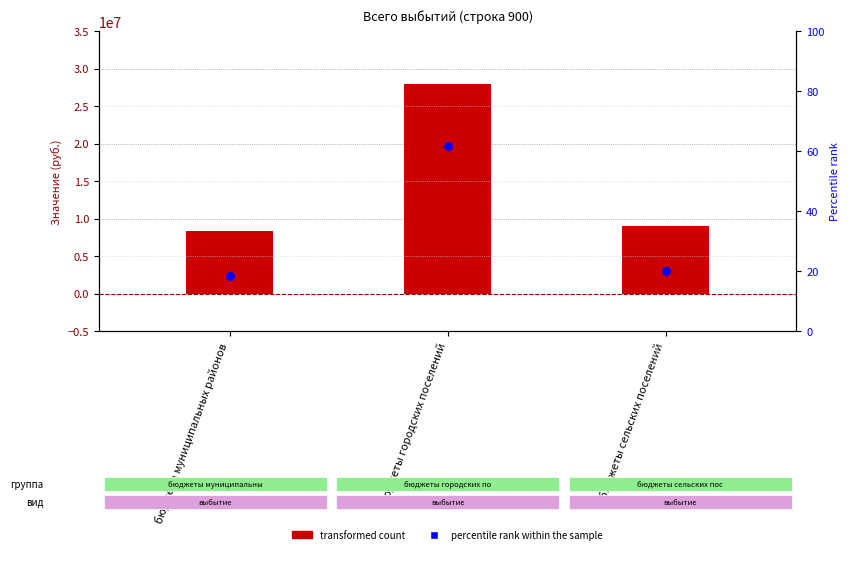

At how many categories does at least one series exceed 18085670?

1